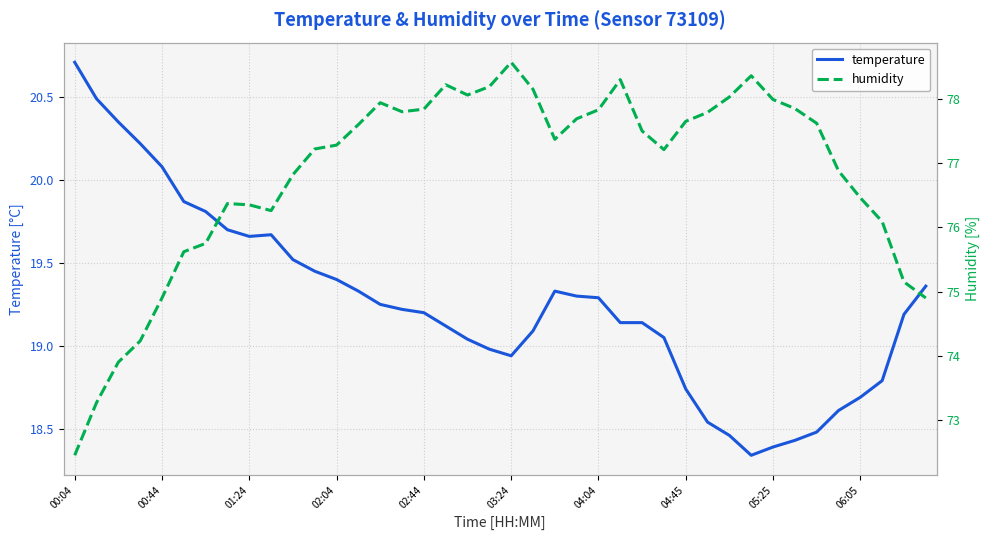

At which label does temperature reach its peak?

00:04